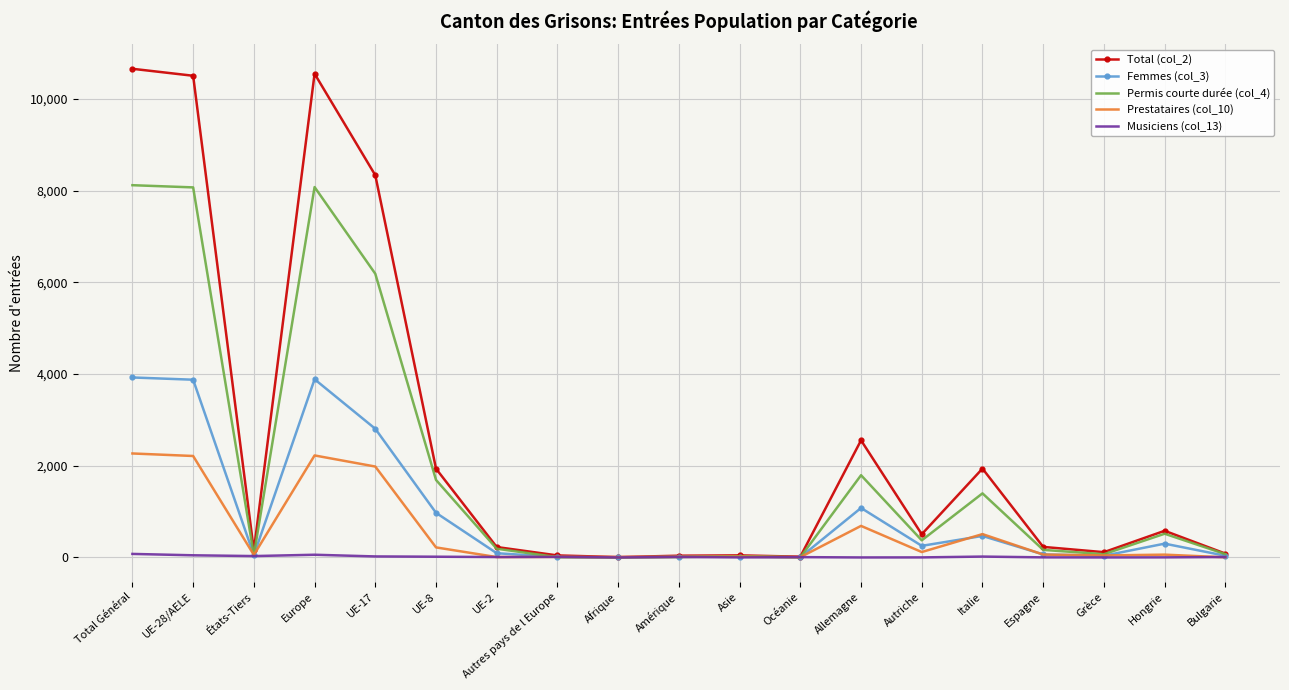

Which series has the largest total across all categories?

Total (col_2)